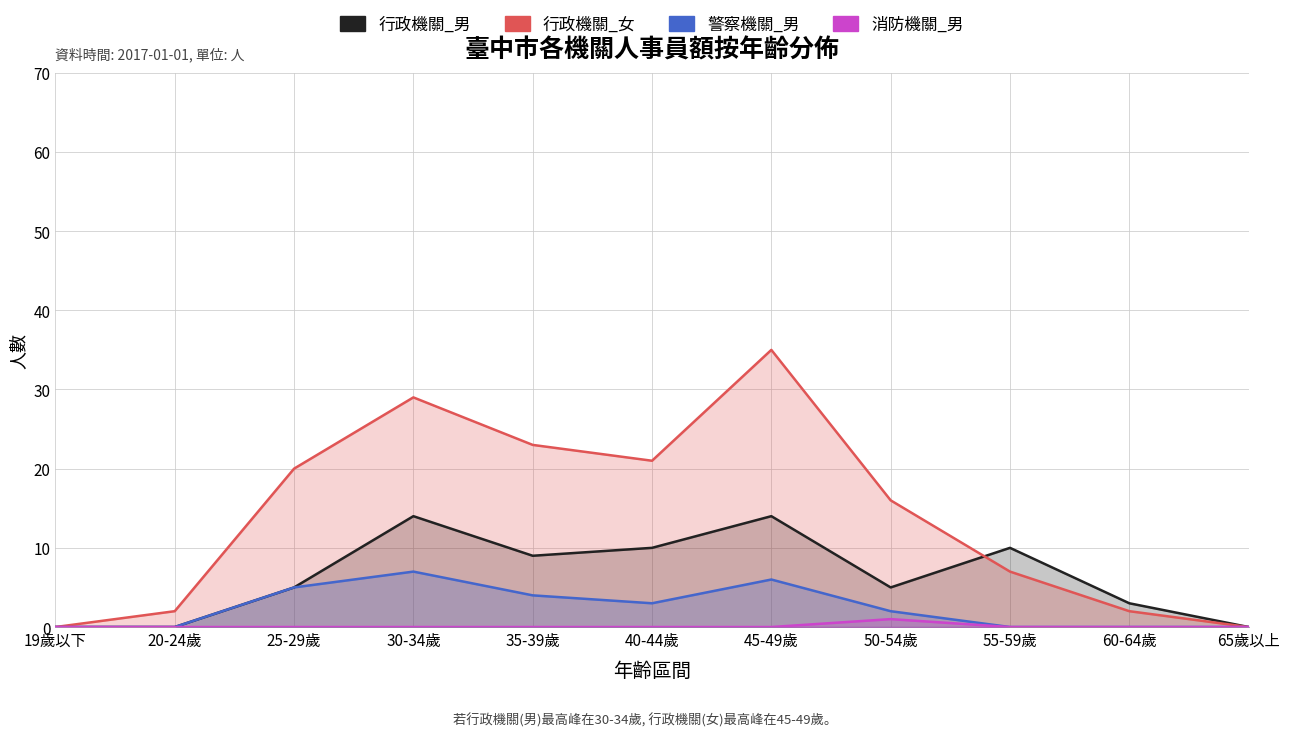

True or false: 消防機關_男 and 行政機關_女 intersect in this chart.

False